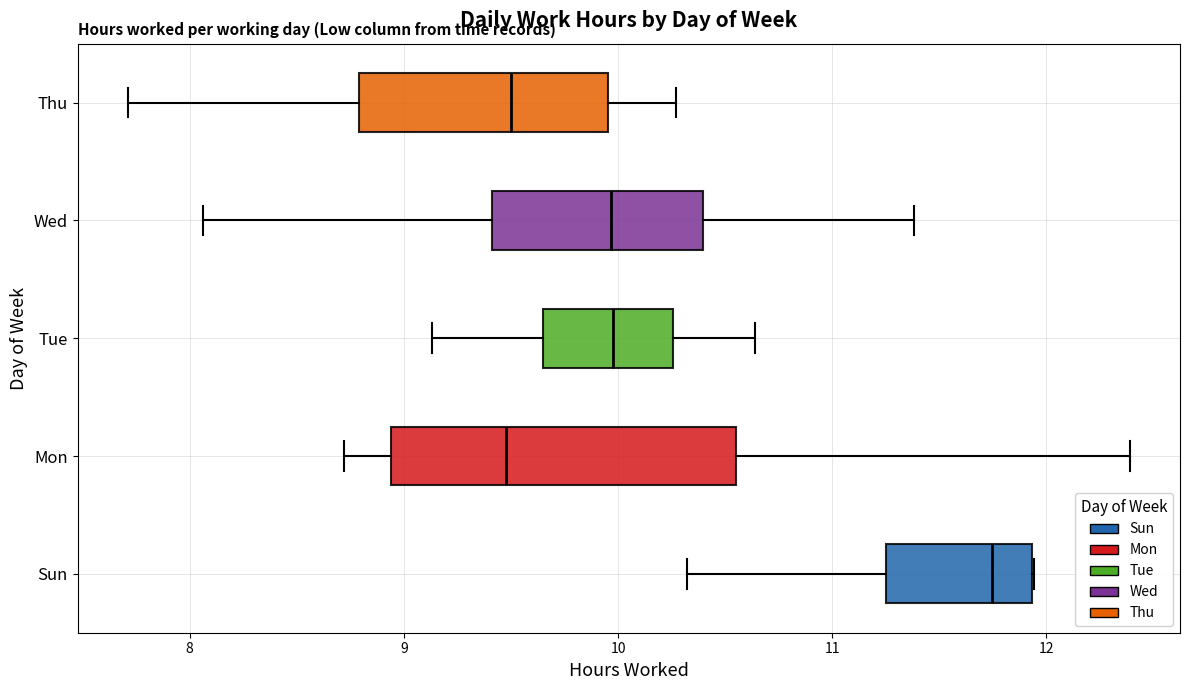

Which box has the furthest to the right median line?

Sun